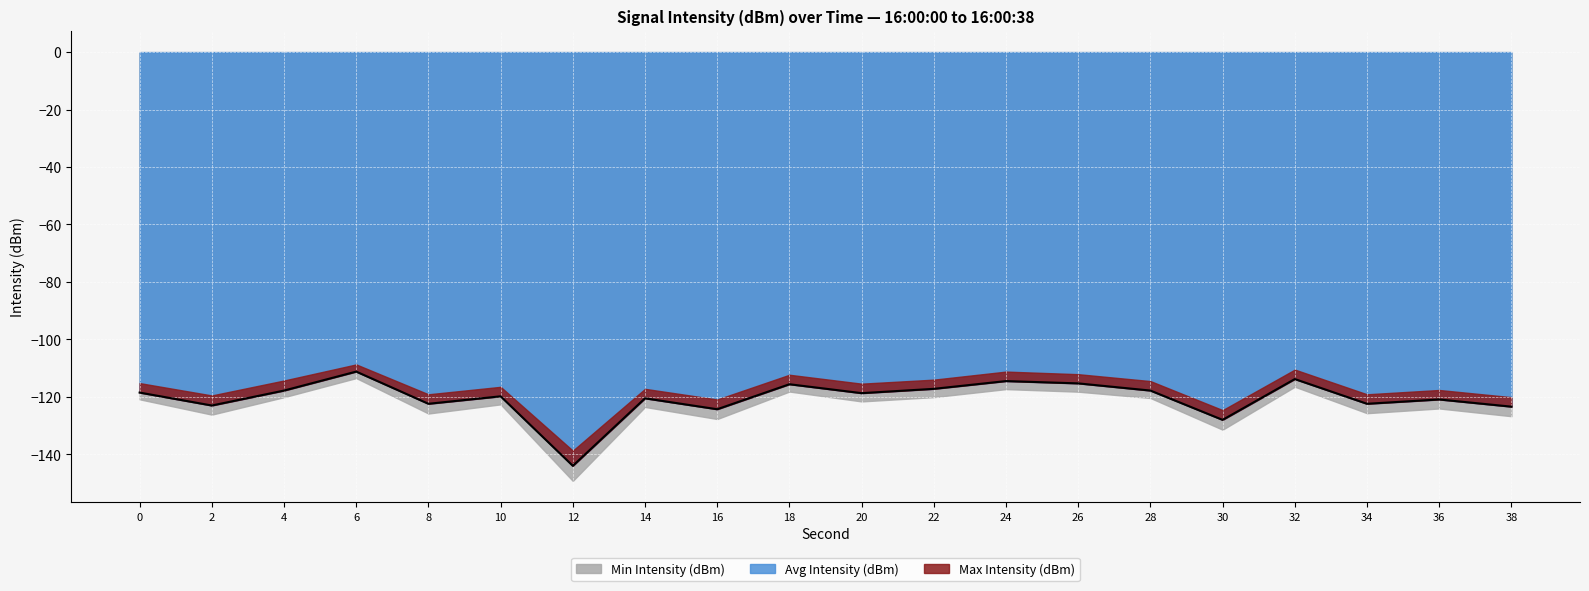

The value of Max Intensity (dBm) at 18 is -50.6. True or false?

False